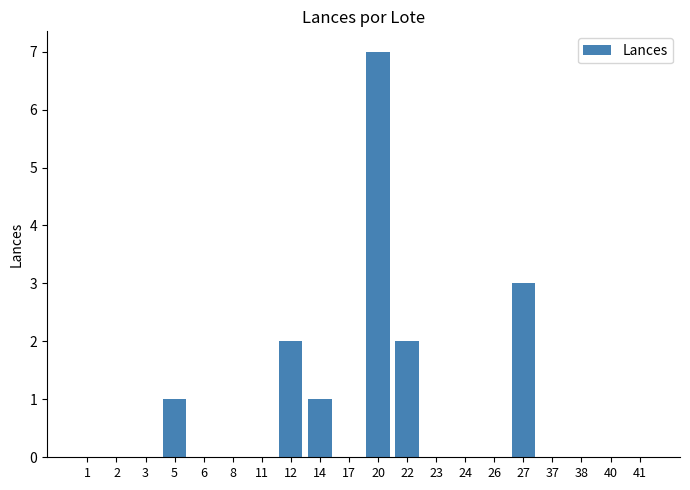

What is the greatest value displayed?

7